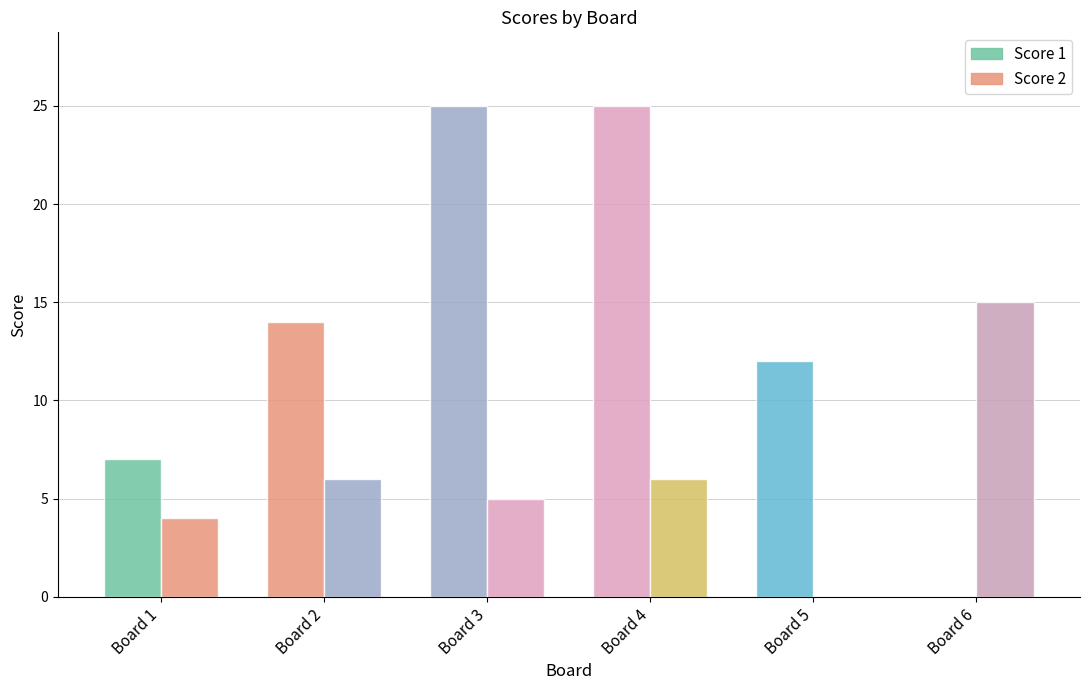

Reading left to right, transcribe all the data shown in this chart.

Score 1: 7	14	25	25	12	0
Score 2: 4	6	5	6	0	15